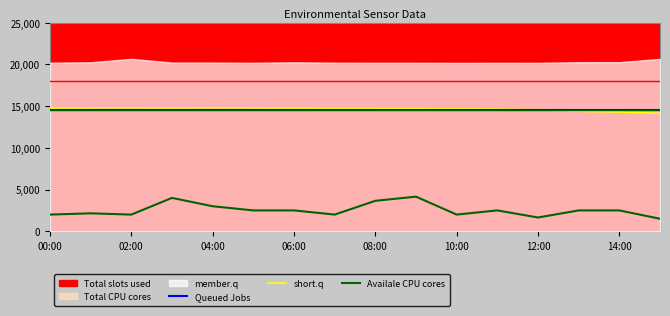

What is the highest value of the short.q series?

14812.5